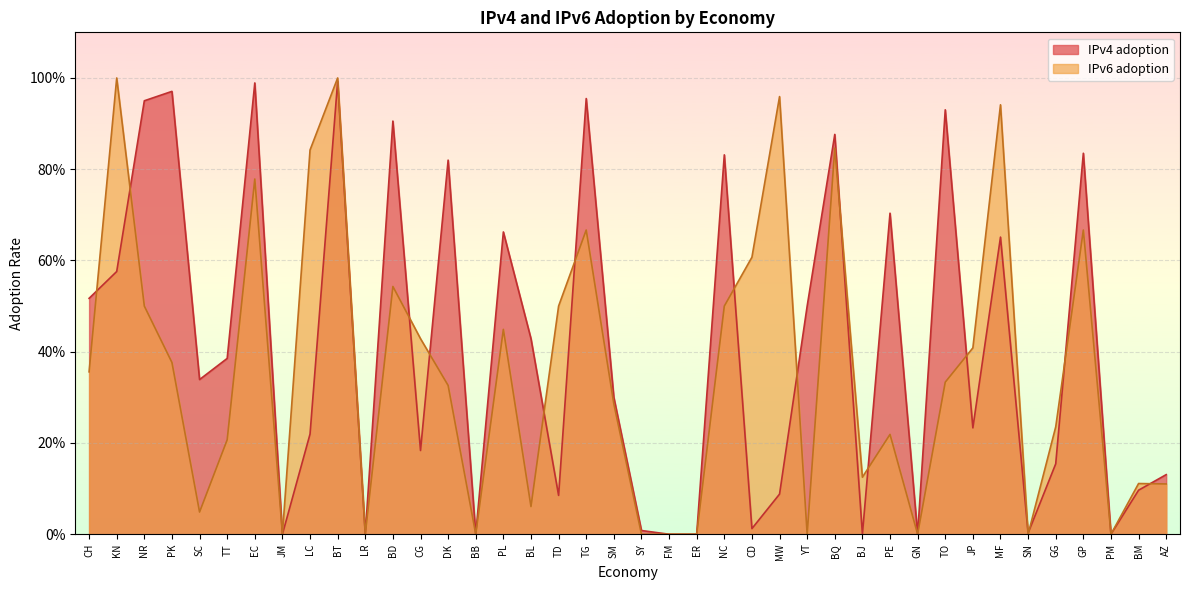

What is the label of the 20th point from the left?

SM